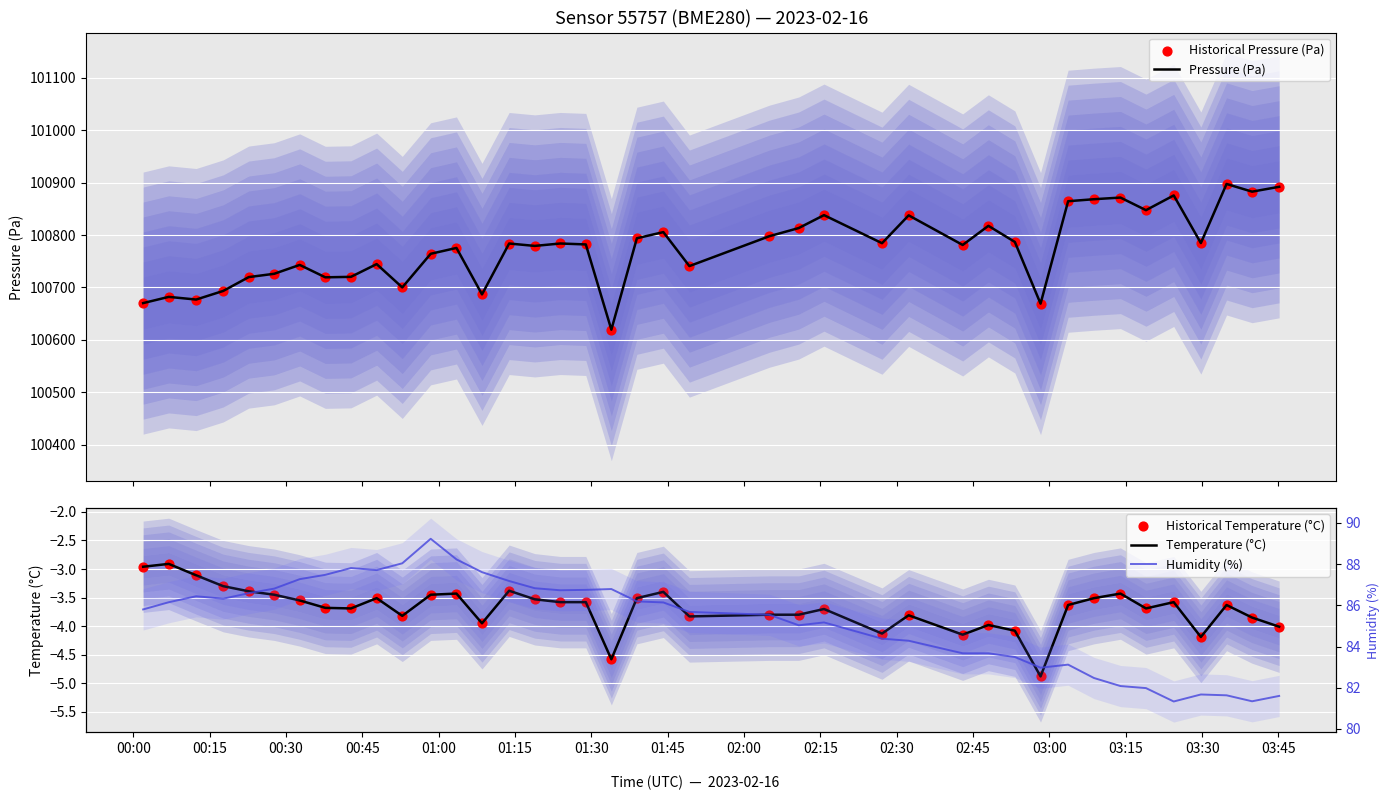

Which series has the widest spread of Y values?

Pressure (Pa)